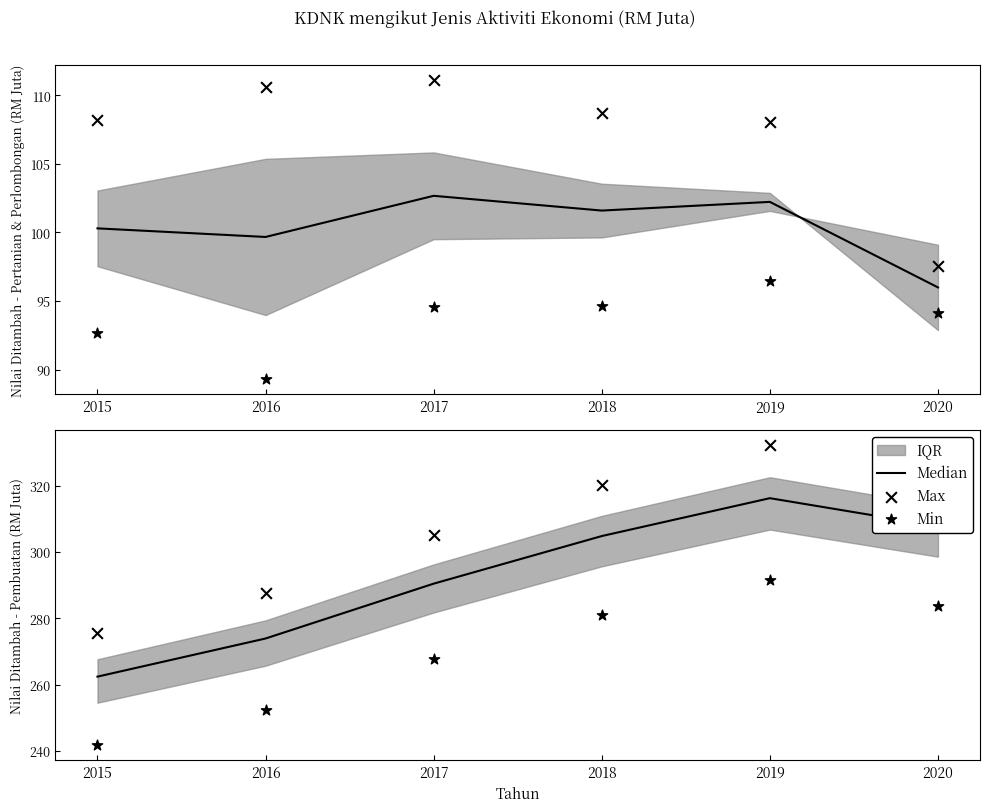

Which series reaches the minimum Y coordinate?

Min